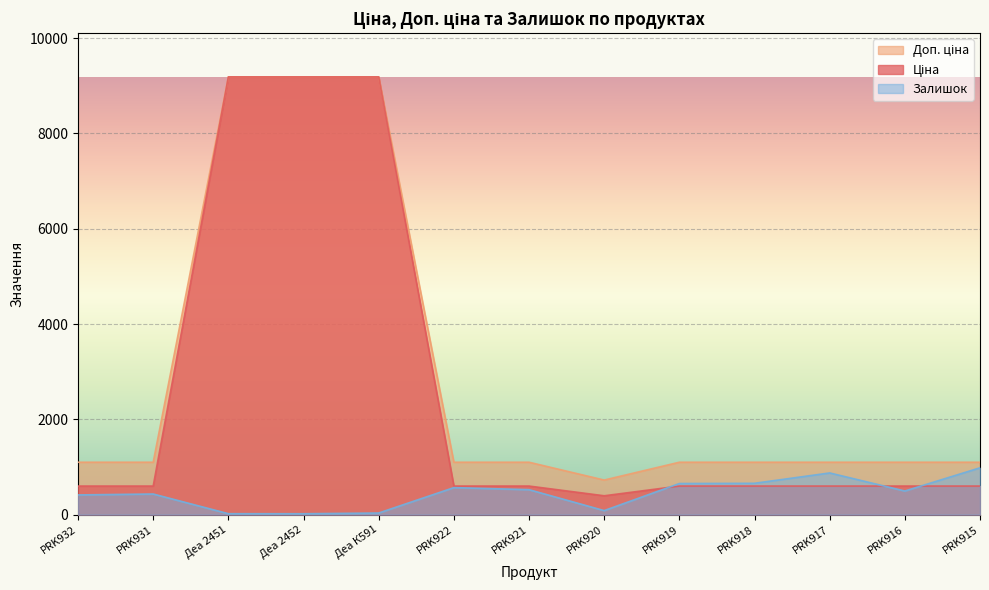

Where is Залишок nearest to the value 501?

PRK916